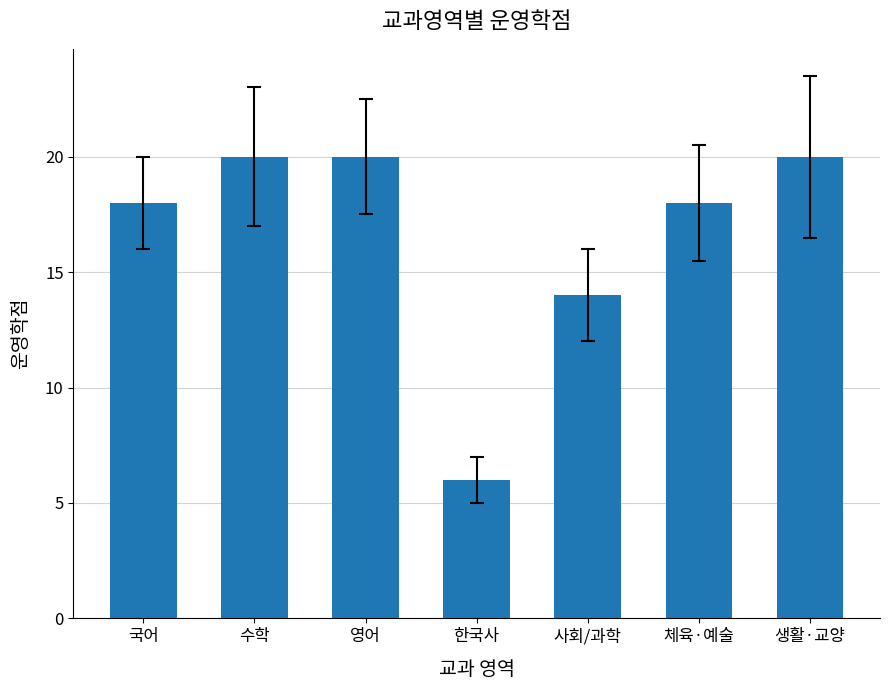

What is the change in value from 한국사 to 생활·교양?

+14